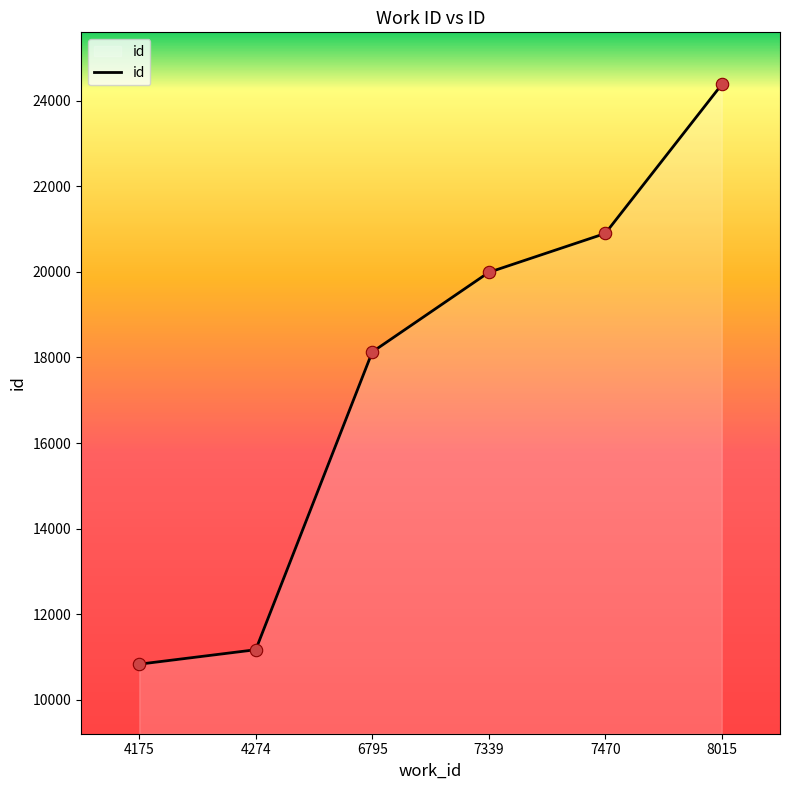

What is the change in value from 6795 to 7339?

+1860